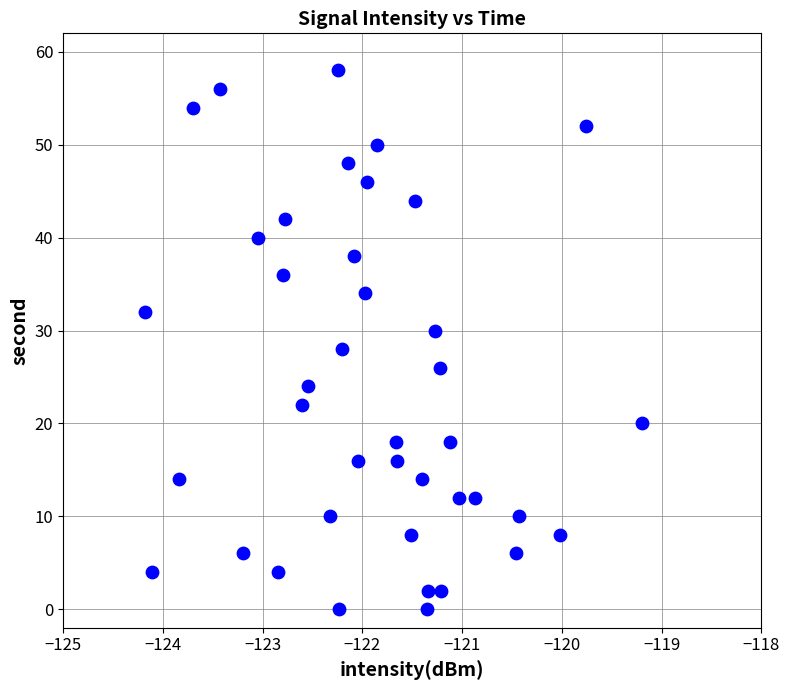

What is the range of Y values (max minus min)?

58